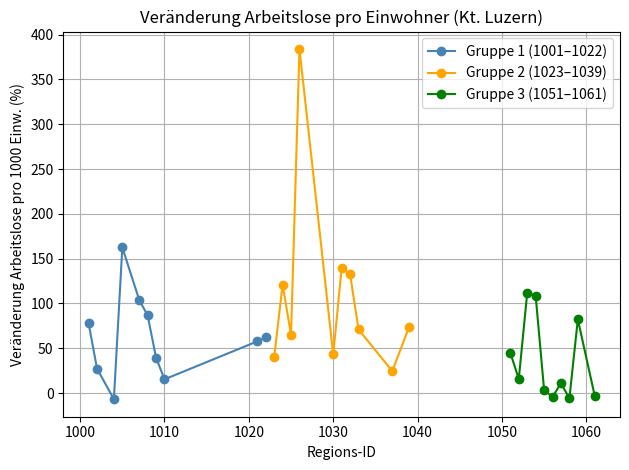

How many interior local valleys does the Gruppe 1 (1001–1022) series have?

2